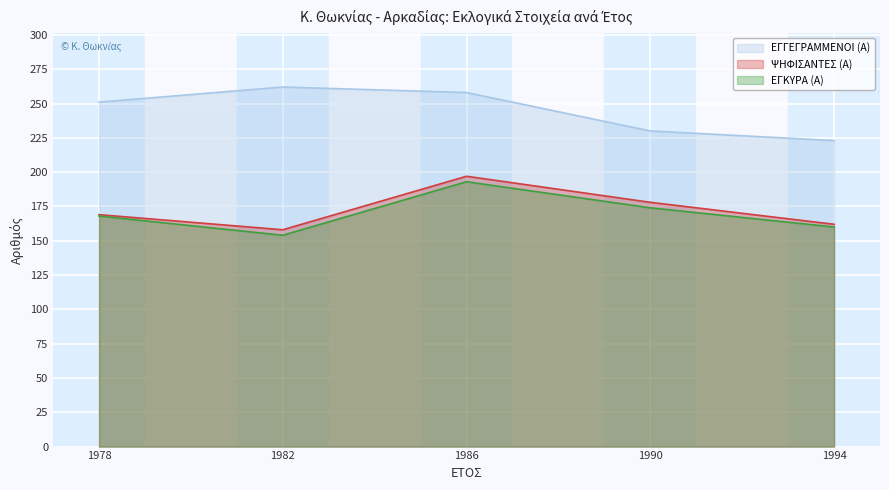

Which category has the lowest value in the ΨΗΦΙΣΑΝΤΕΣ (Α) series?

1982